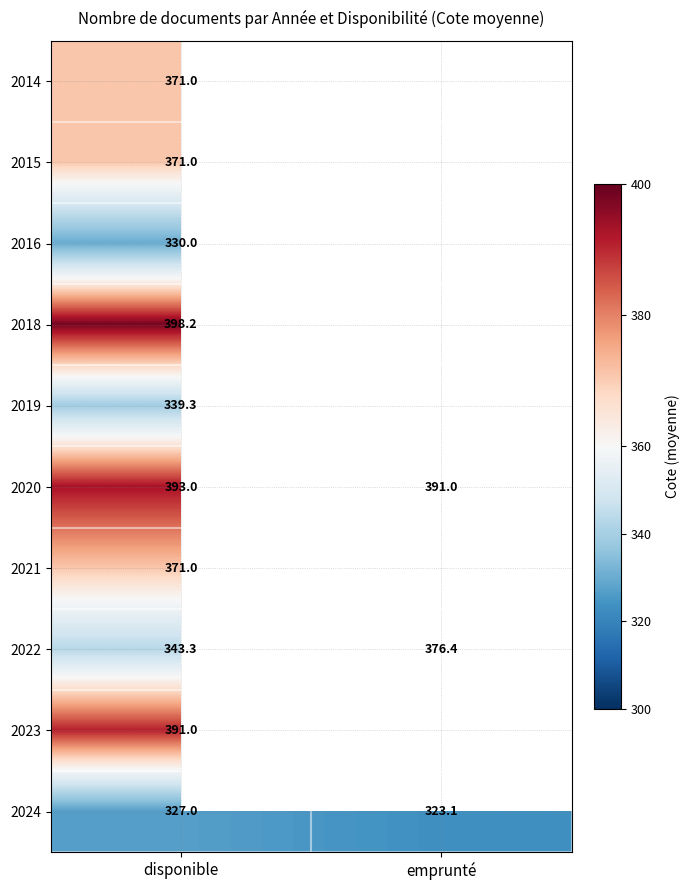

At how many categories does at least one series exceed 346?

2